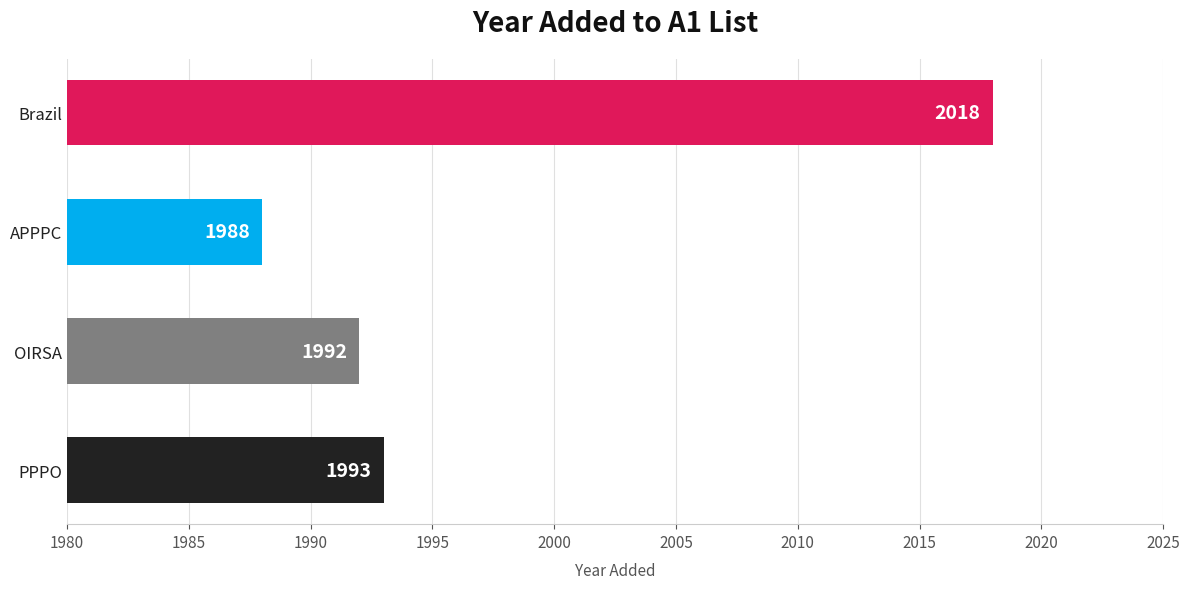

What is the difference between the second highest and second lowest values?

1